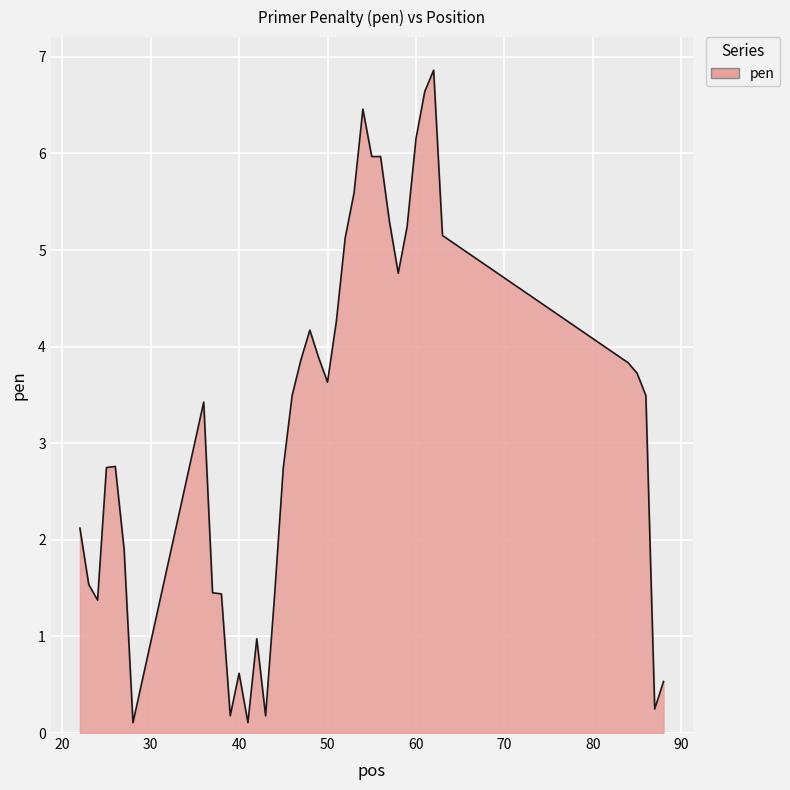

What is the difference between the maximum and second lowest values?

6.8